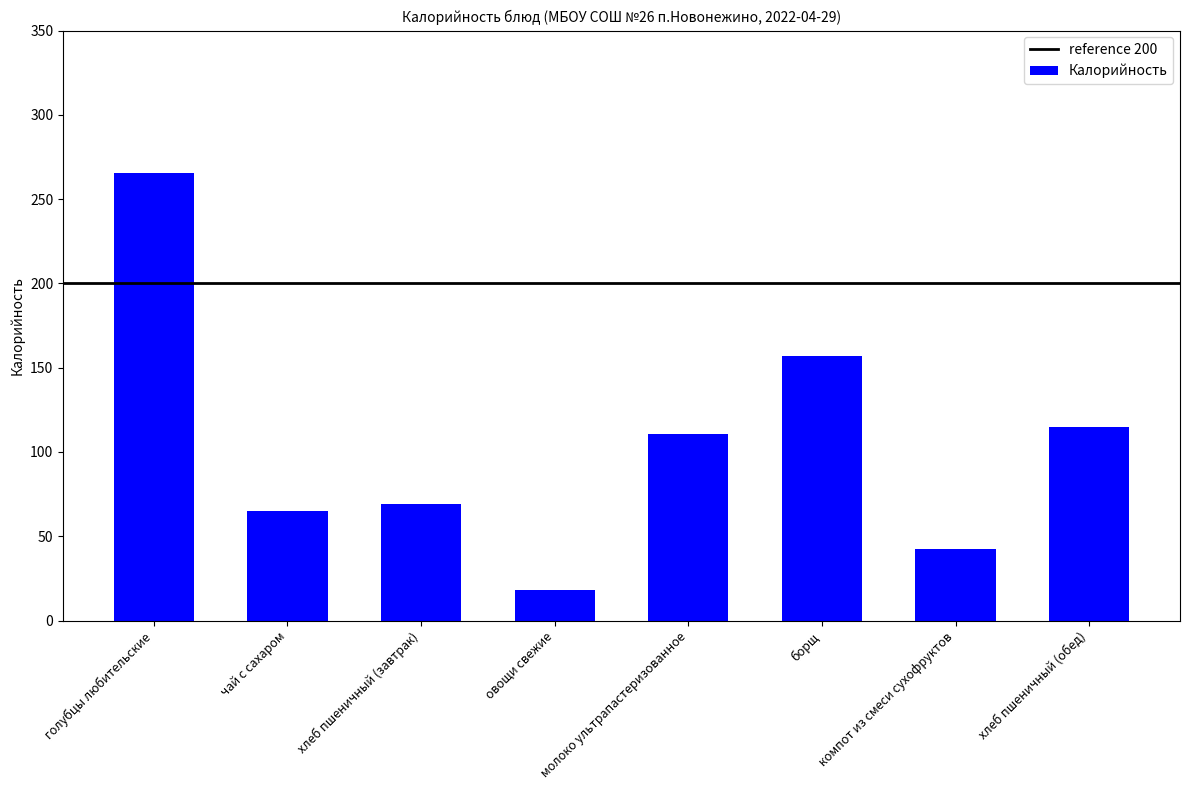

The chart shows a value of 47.1 at борщ. True or false?

False